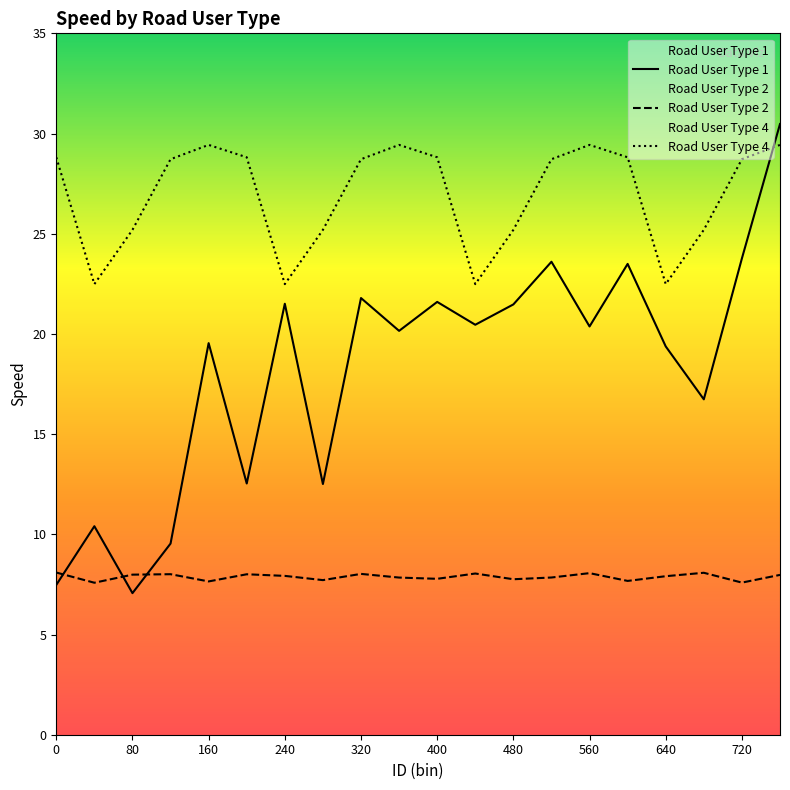

Does the chart have visible grid lines?

No